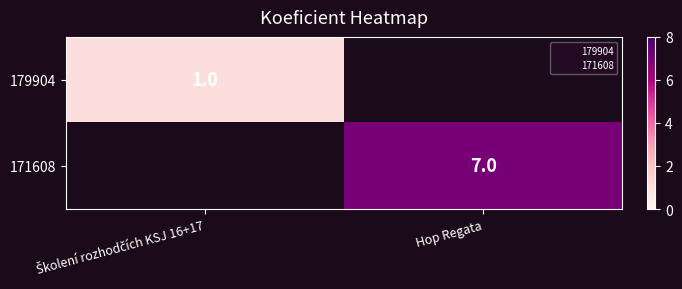

At which label does 179904 reach its minimum?

Hop Regata